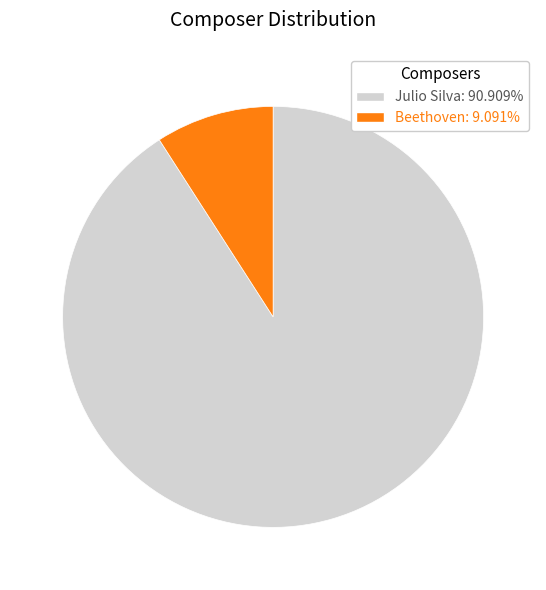

Is the sum of Beethoven and Julio Silva greater than half?

Yes